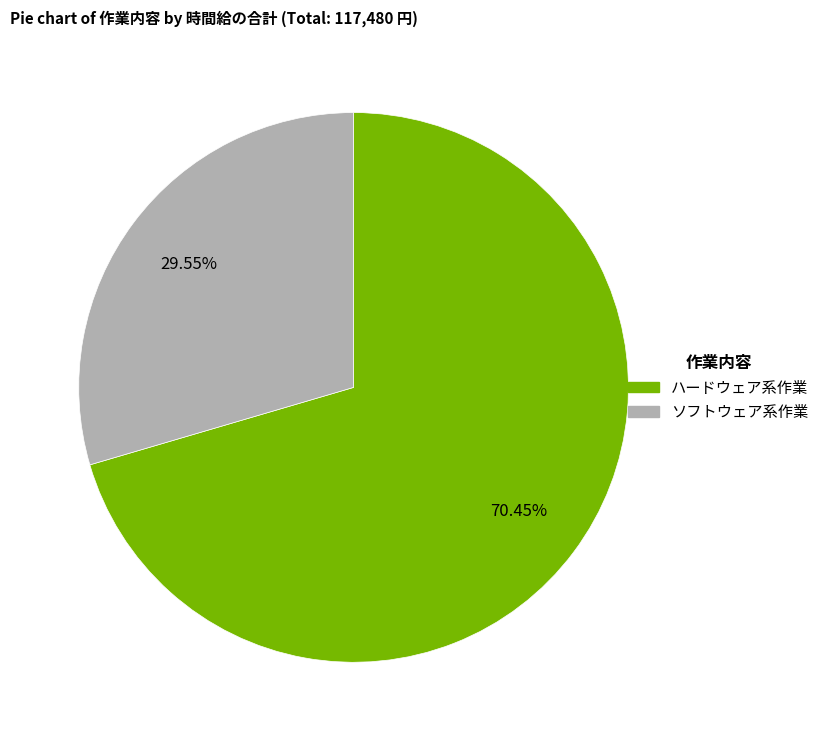

Is there a majority slice in this chart?

Yes